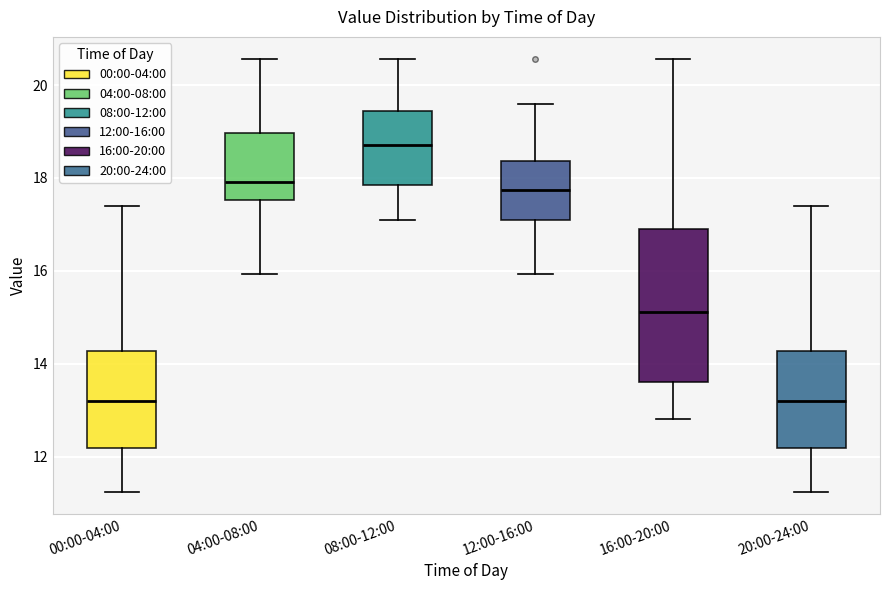

Comparing the boxes themselves (not the whiskers), which one is the tallest?

16:00-20:00